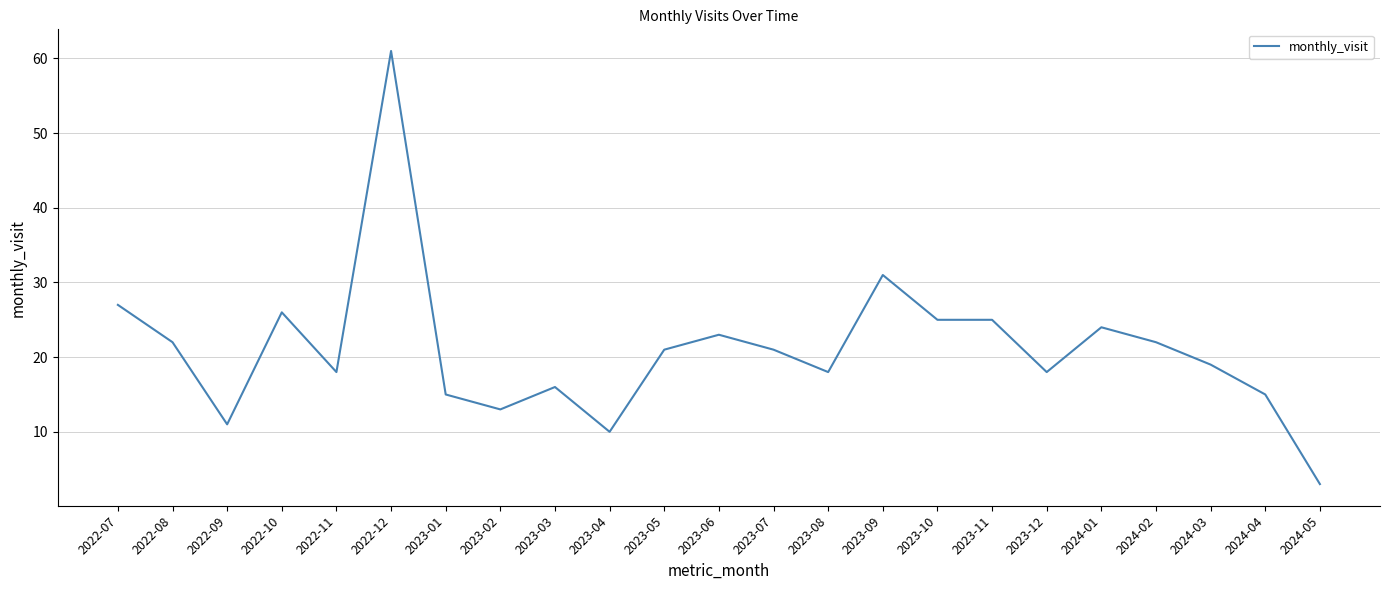

What position from the right is 2022-08?

22